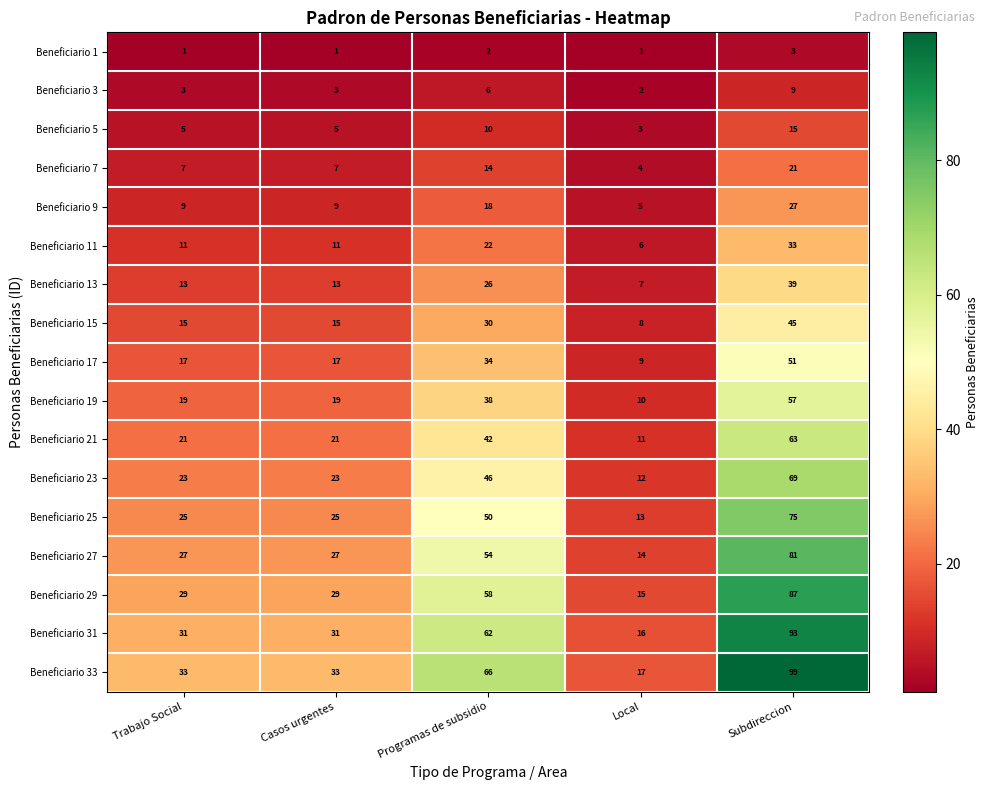

What is the greatest value displayed?

99